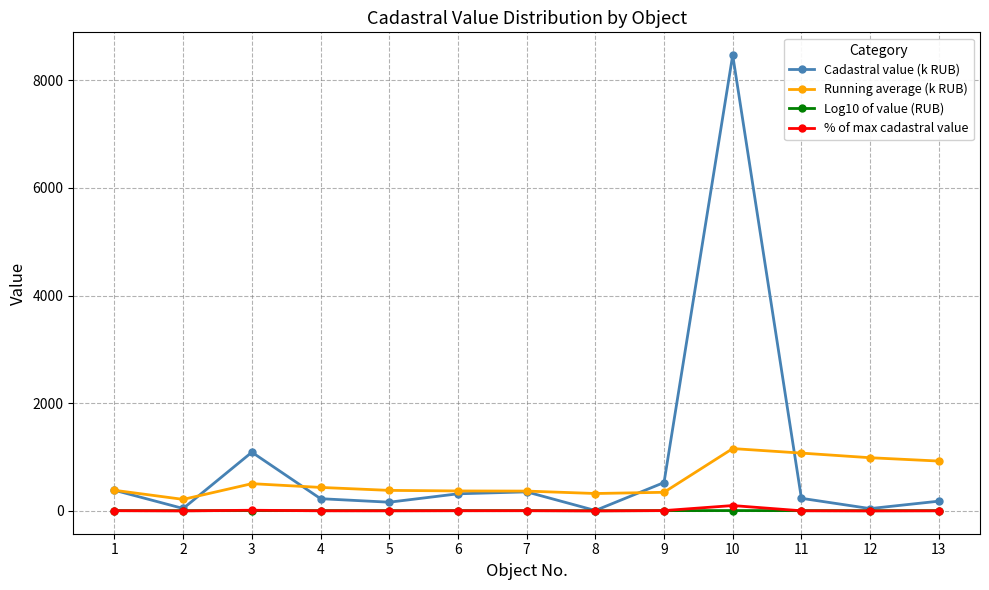

True or false: Log10 of value (RUB) and Running average (k RUB) cross at least once.

False